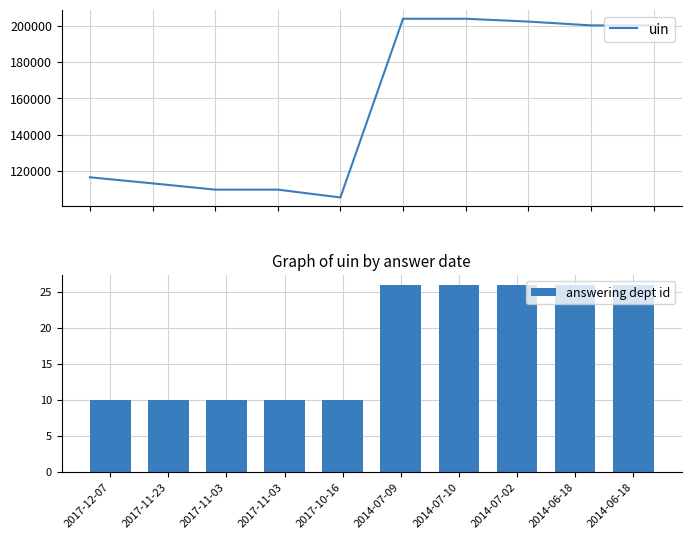

True or false: answering dept id has a value of 10 at 2017-11-23.

True